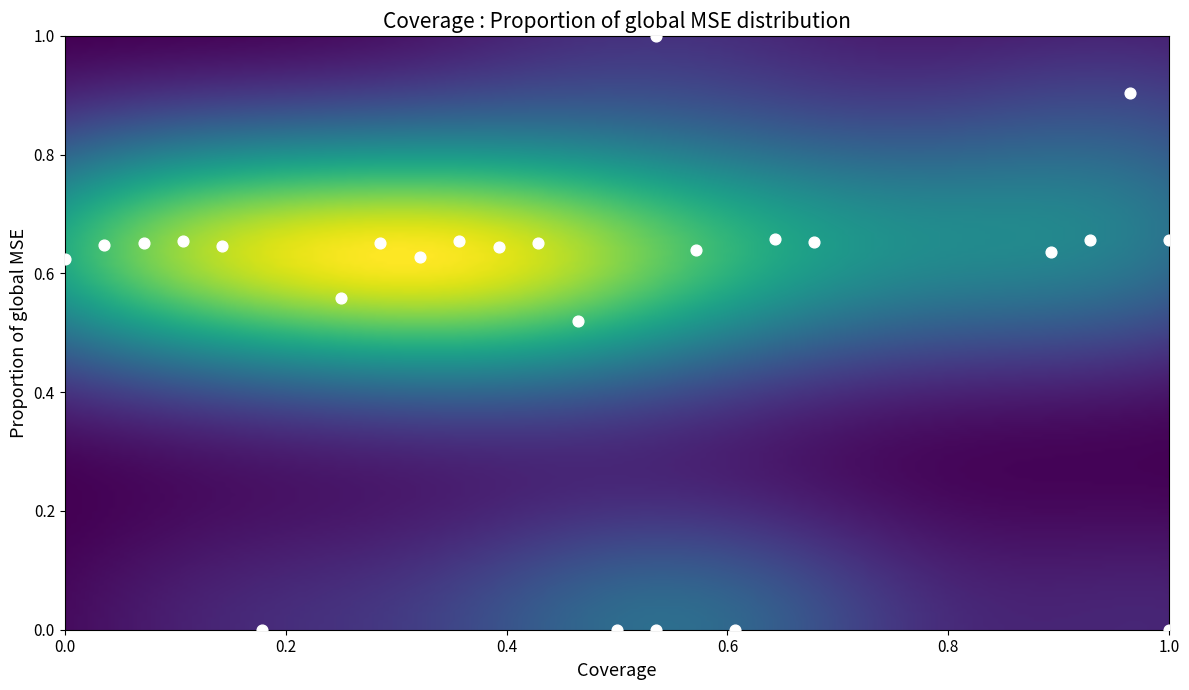

What is the range of X values (max minus min)?

1.0